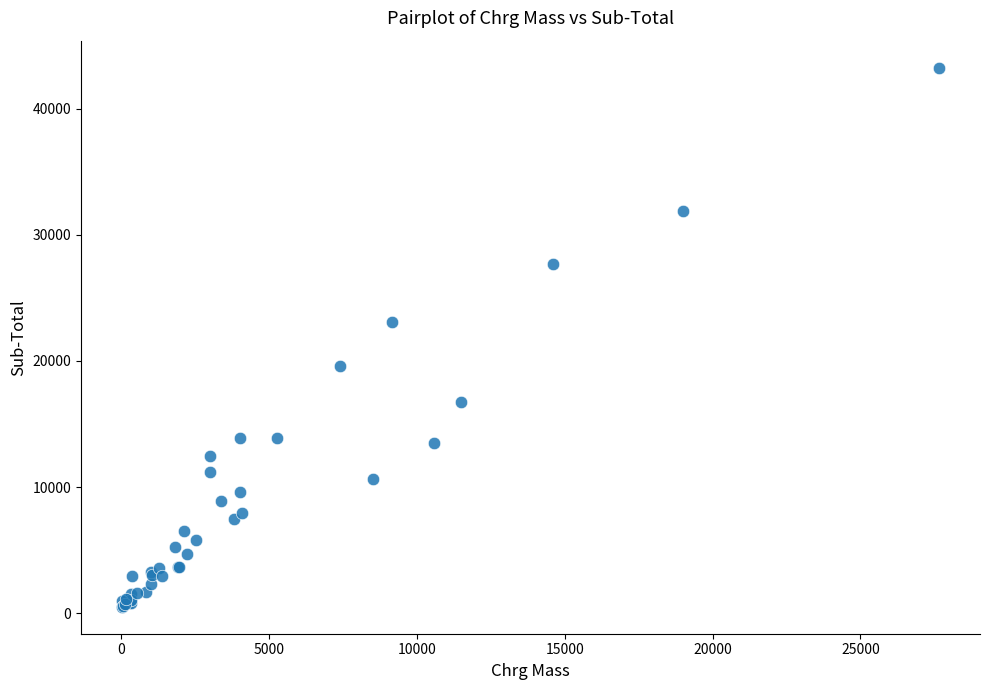

What Y value in the scatter plot is closest to 21883?

23070.4